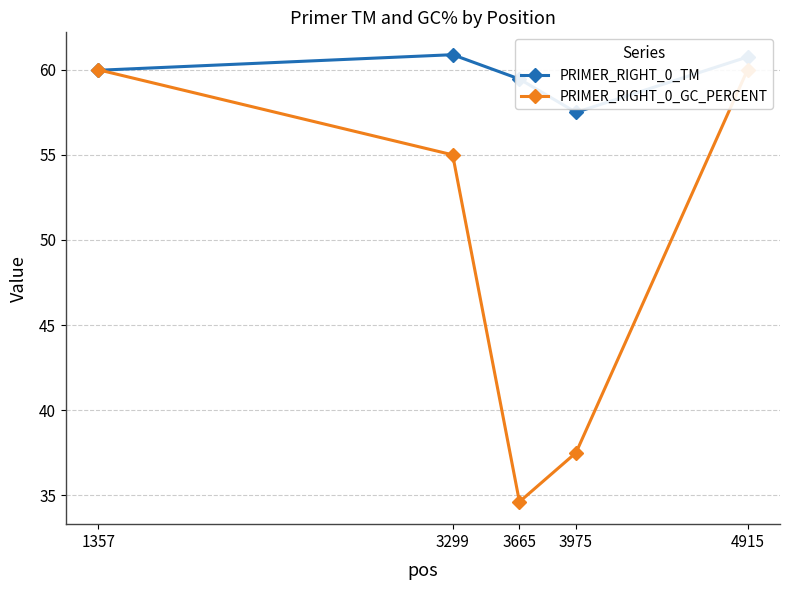

What is the difference between the PRIMER_RIGHT_0_GC_PERCENT values at 3975 and 1357?

22.5